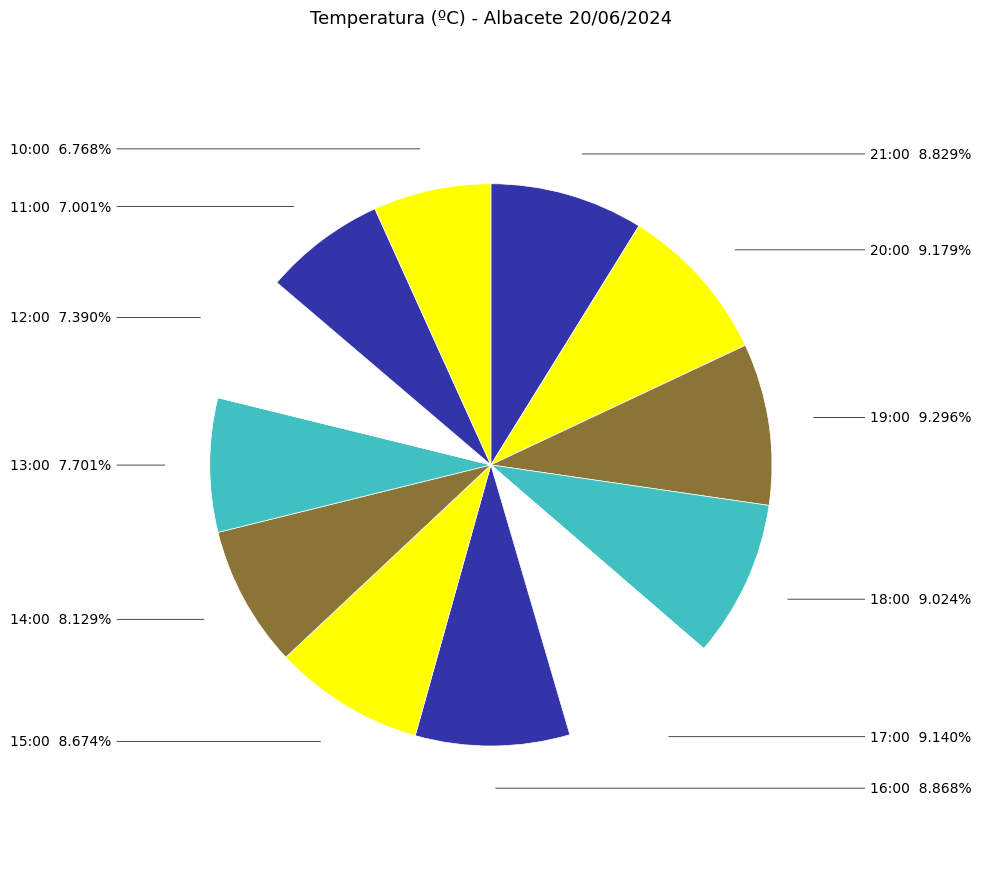

Which has a higher value, 10:00 or 18:00?

18:00